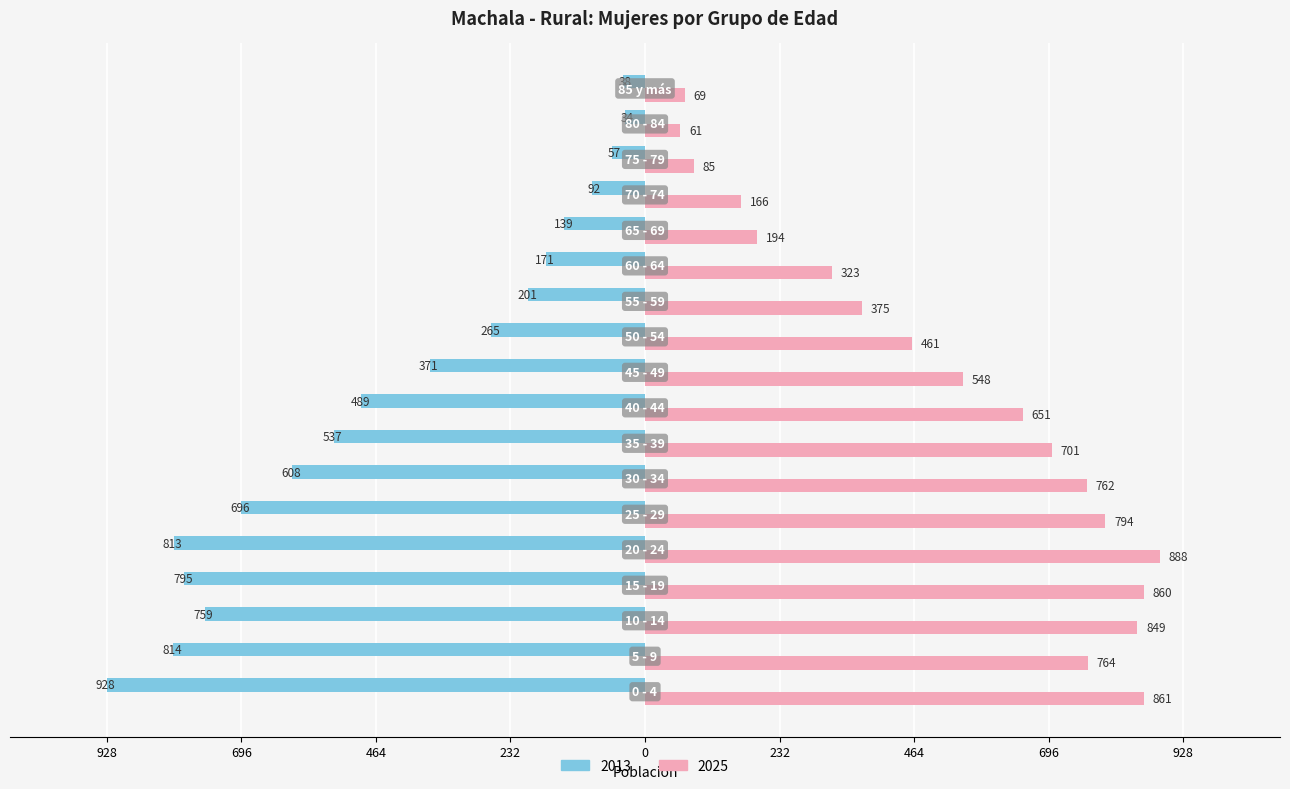

What are all the series names shown in the legend?

2013, 2025